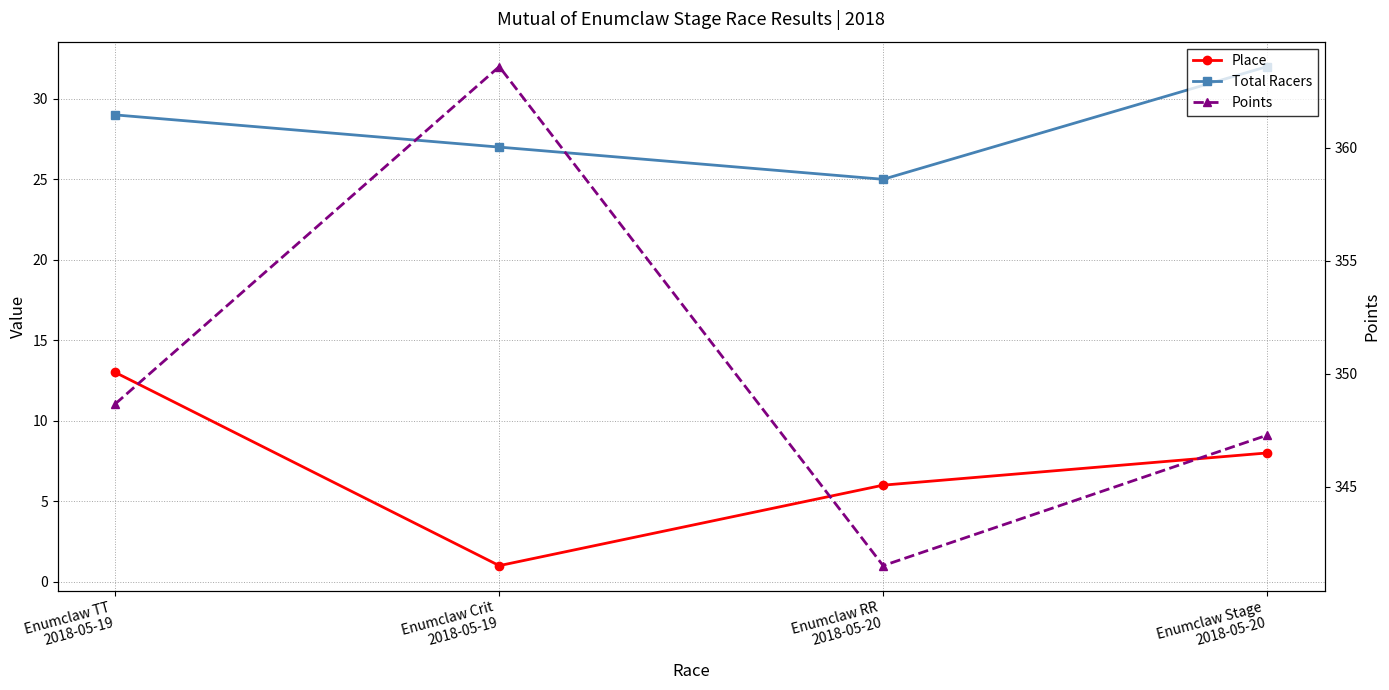

At how many categories does at least one series exceed 72?

4